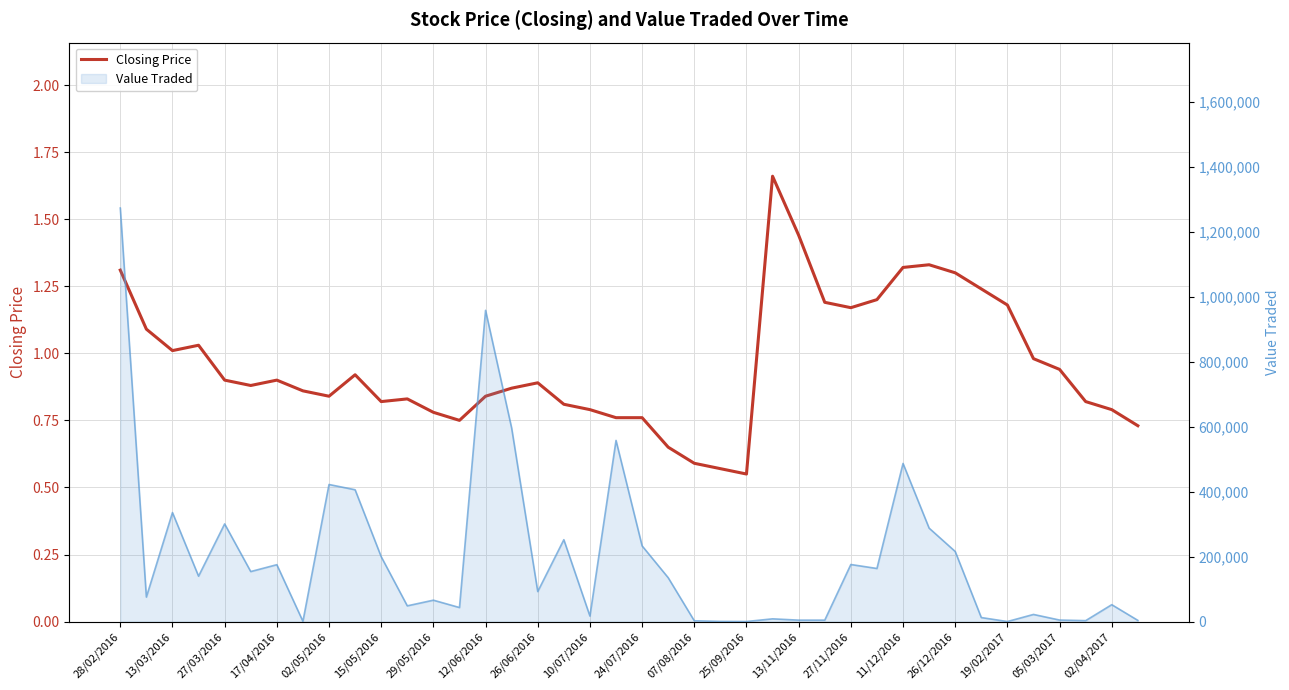

What is the average value?

1.0